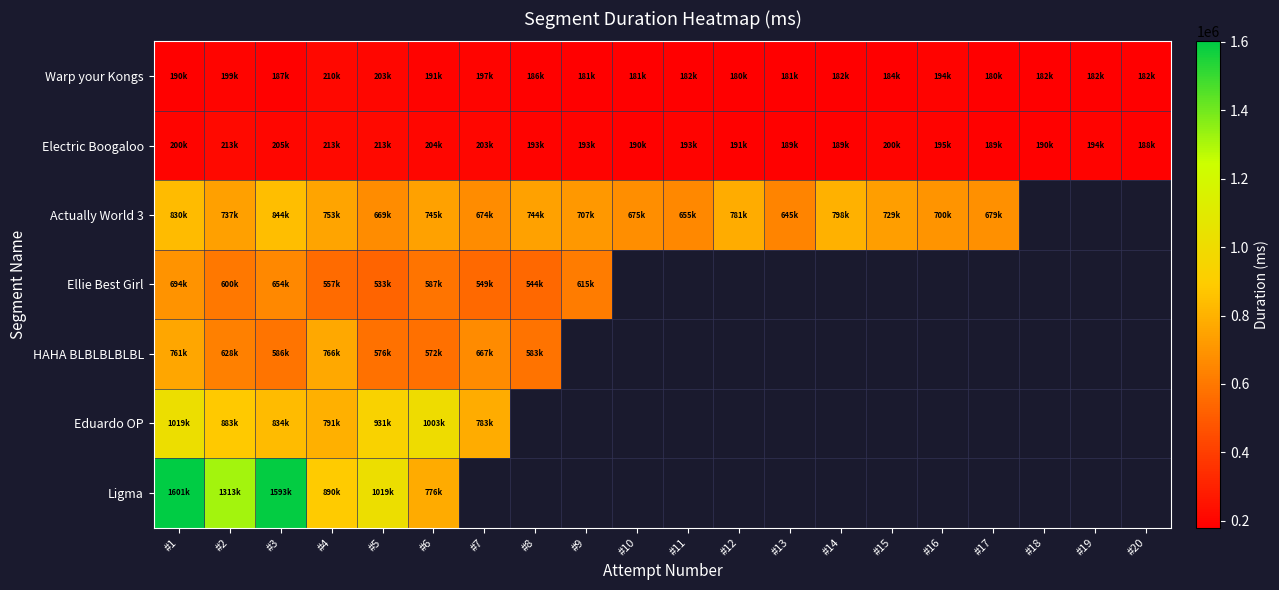

Count the number of categories in the chart.

20